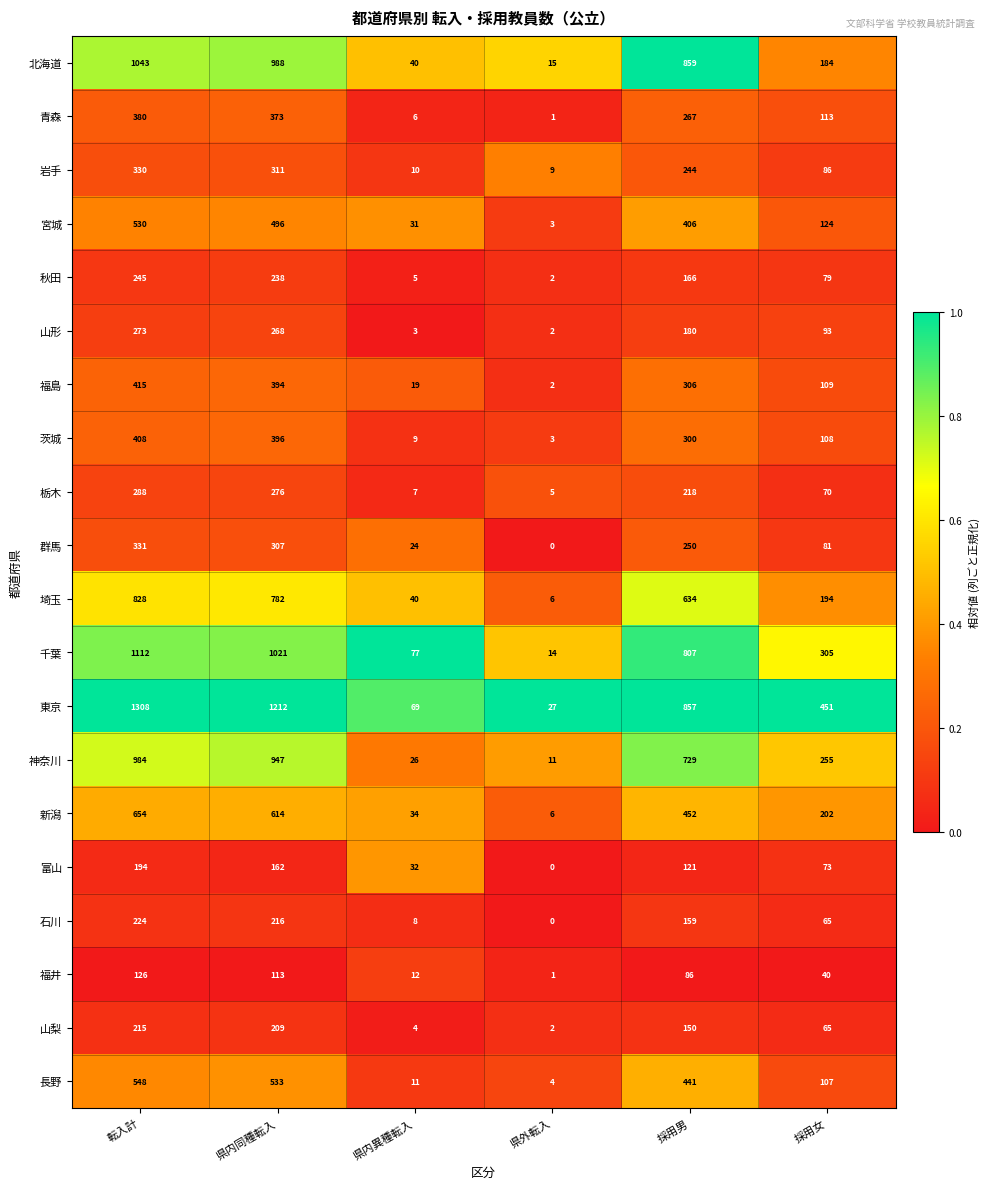

The 山形 series shows 2 at 県外転入. True or false?

True